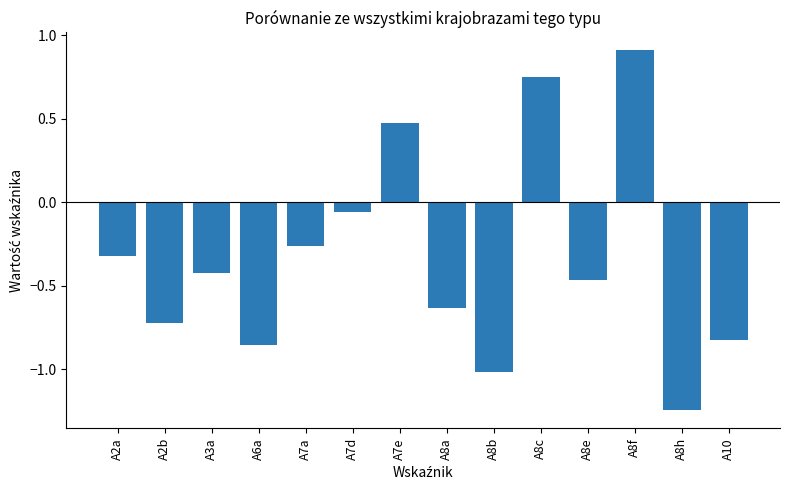

List the labels in order of value, smallest first.

A8h, A8b, A6a, A10, A2b, A8a, A8e, A3a, A2a, A7a, A7d, A7e, A8c, A8f